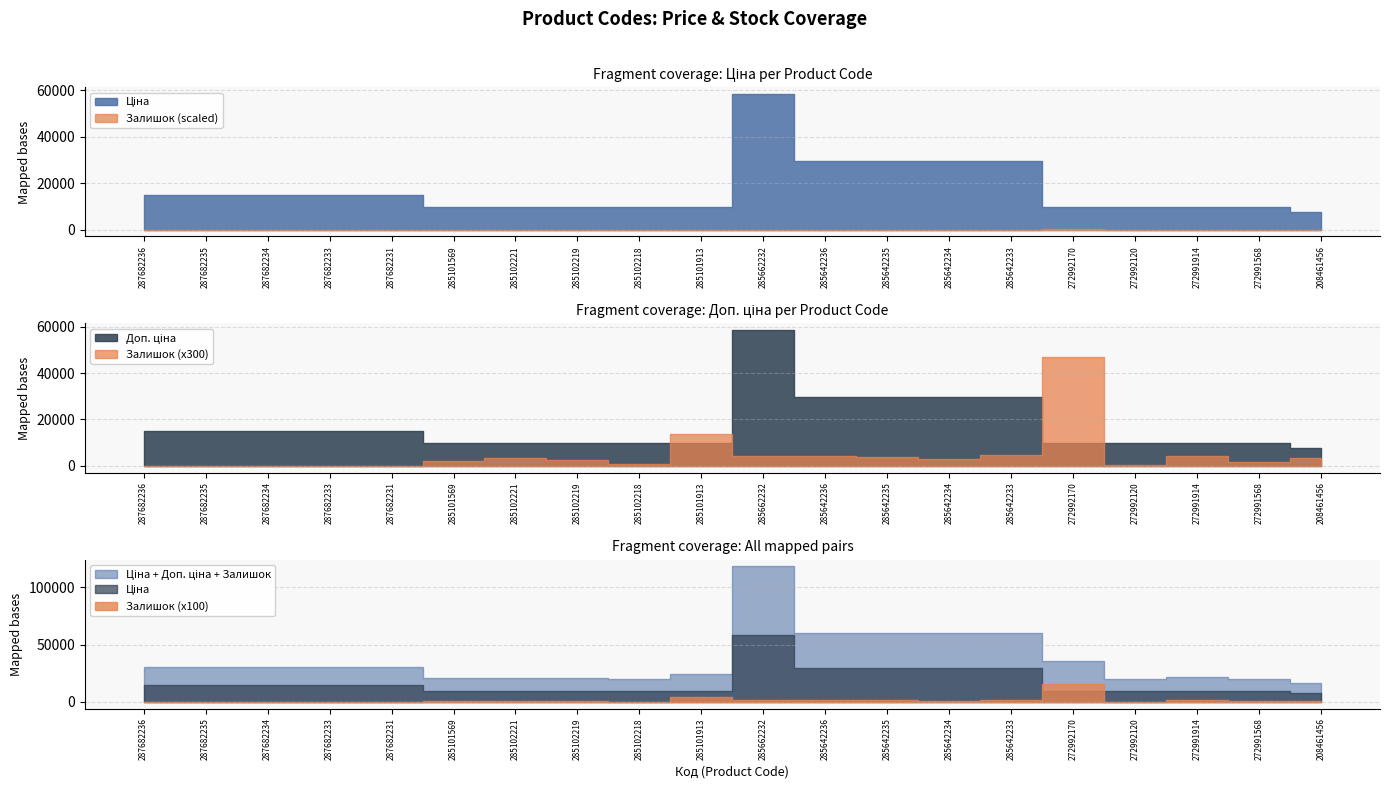

The value of Ціна at 272992170 is 9975.0. True or false?

True